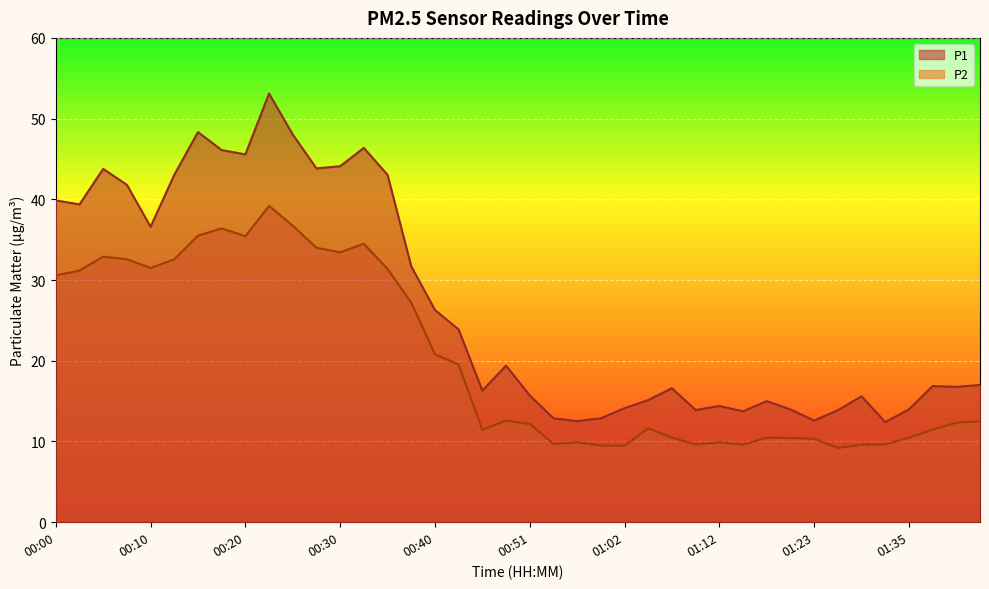

Read the P1 value at 00:23.

53.1